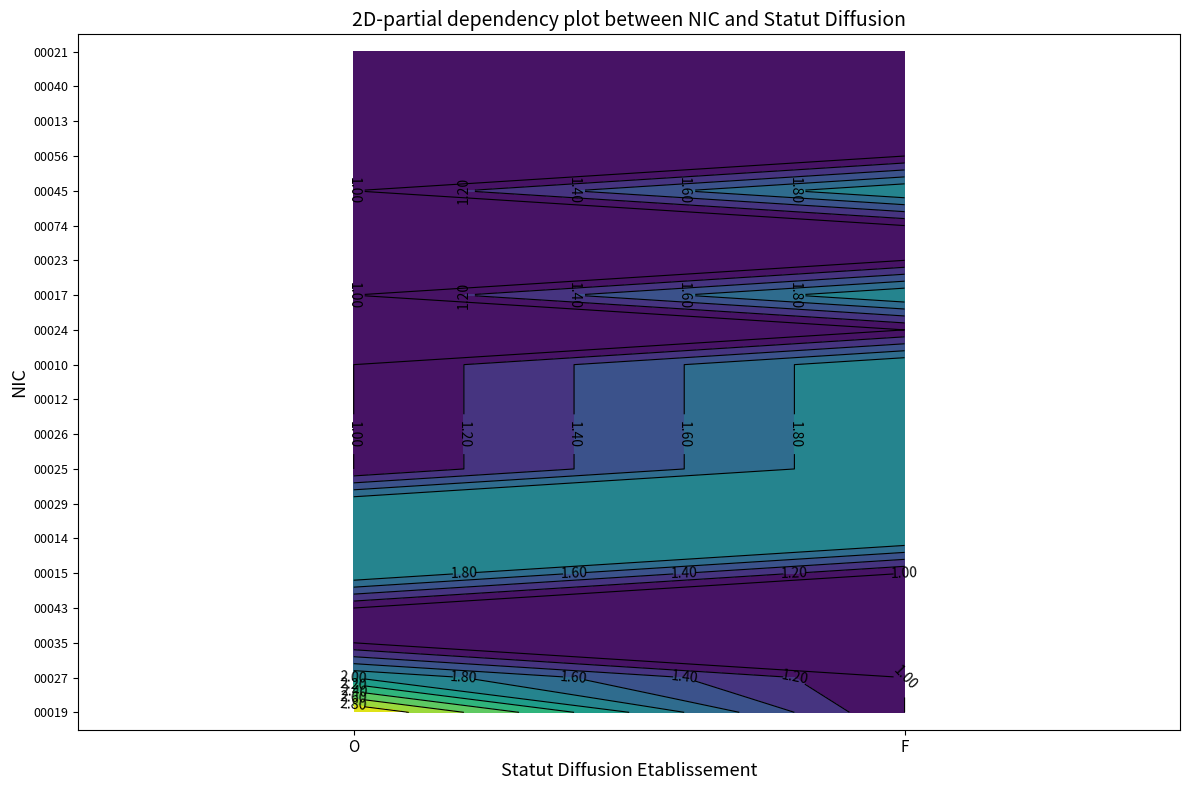

Is it true that 00043 equals 1 at O?

True